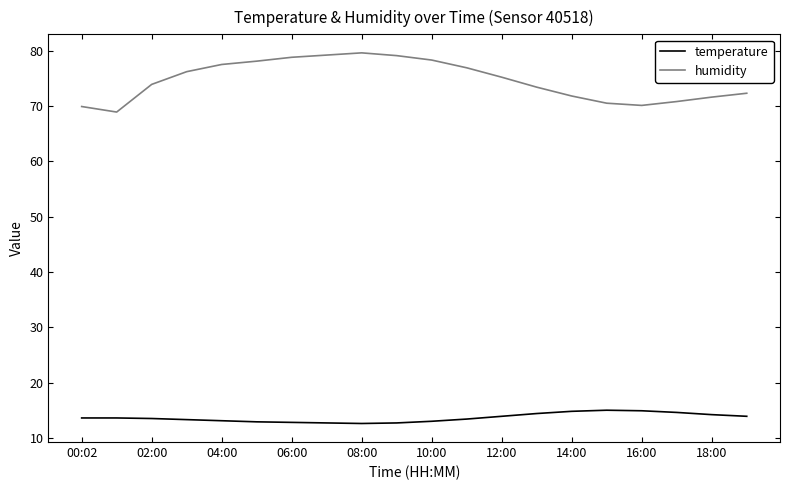

Rank the series by their average value, from lowest to highest.

temperature, humidity